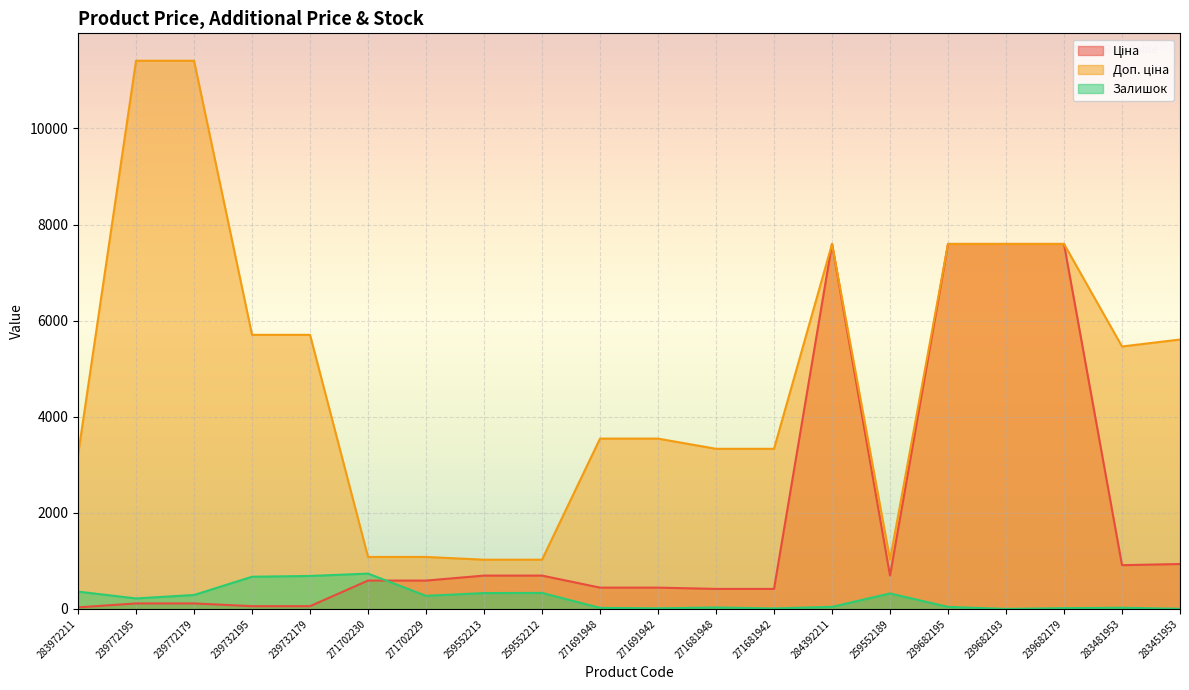

What is the sum of the Залишок values at 239682195 and 259552213?

372.0